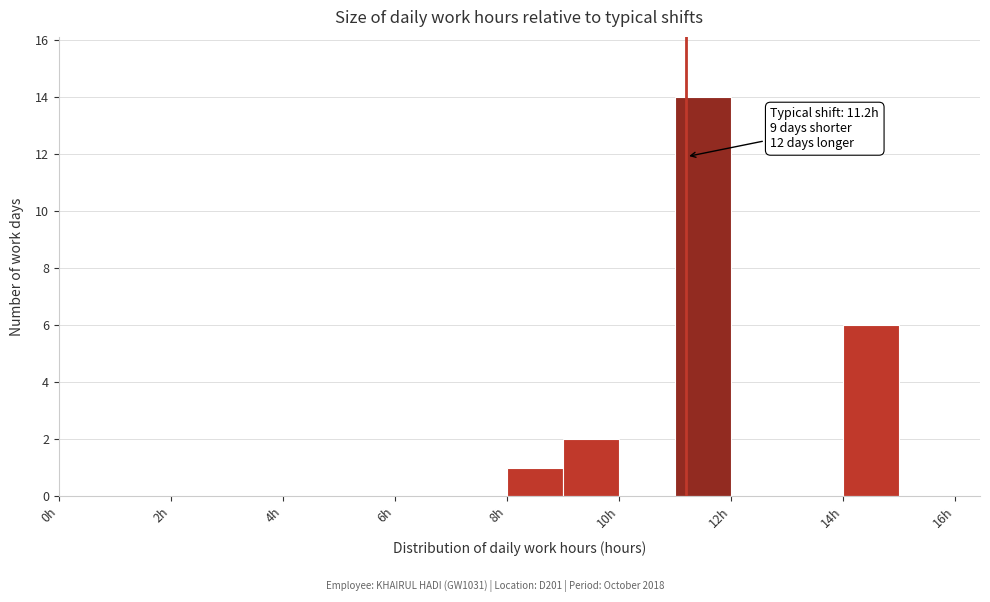

Which range on the x-axis has the tallest bar?

11 to 12